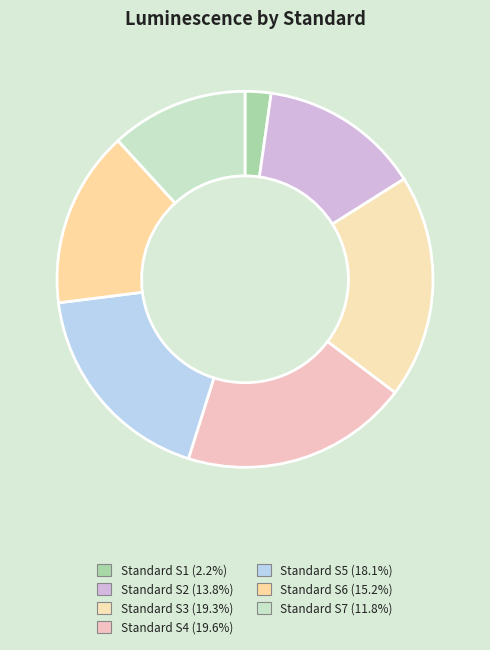

How much of the chart is everything except Standard S1?

97.8%